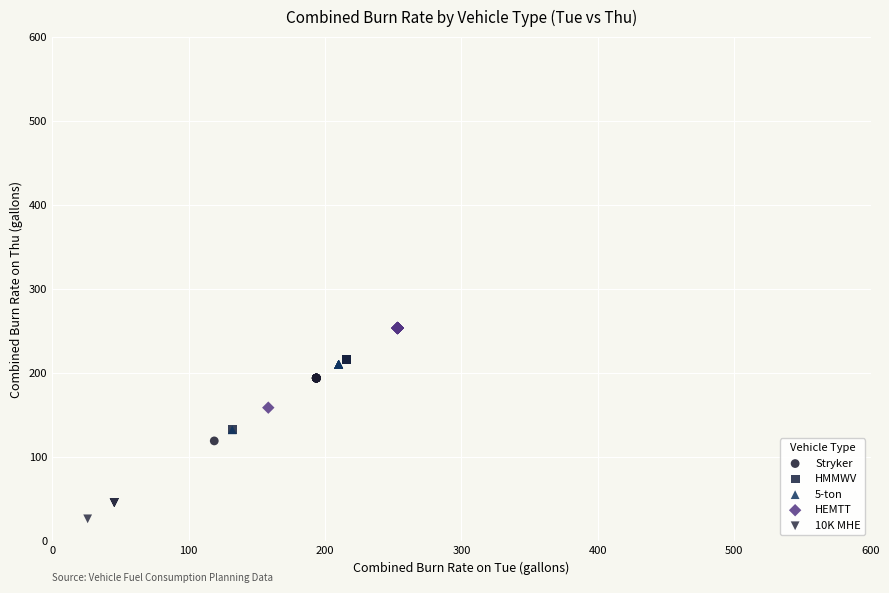

Which series reaches the maximum Y coordinate?

HEMTT